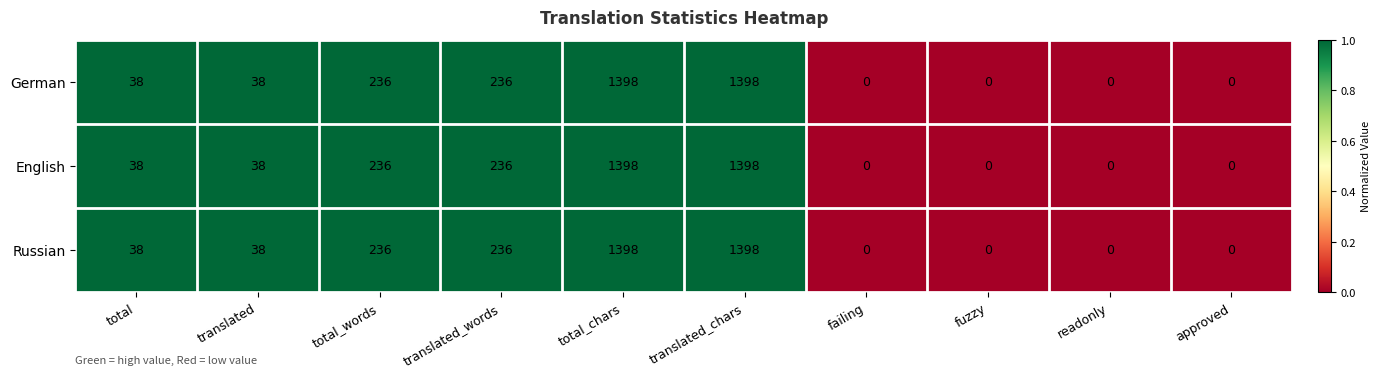

Is it true that Russian equals 0 at readonly?

True